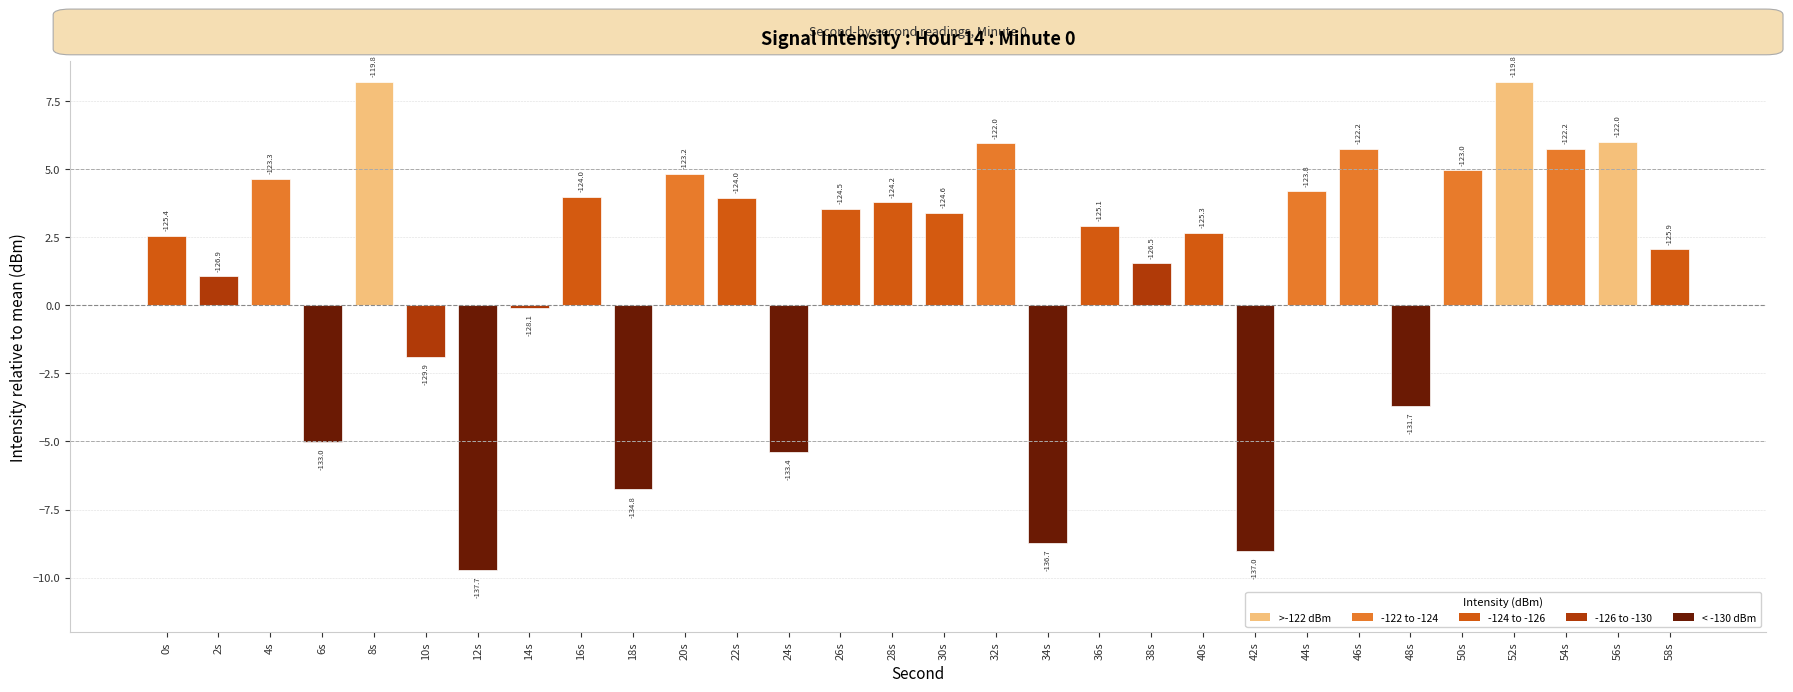

What is the value of the 24th bar from the left?

5.8